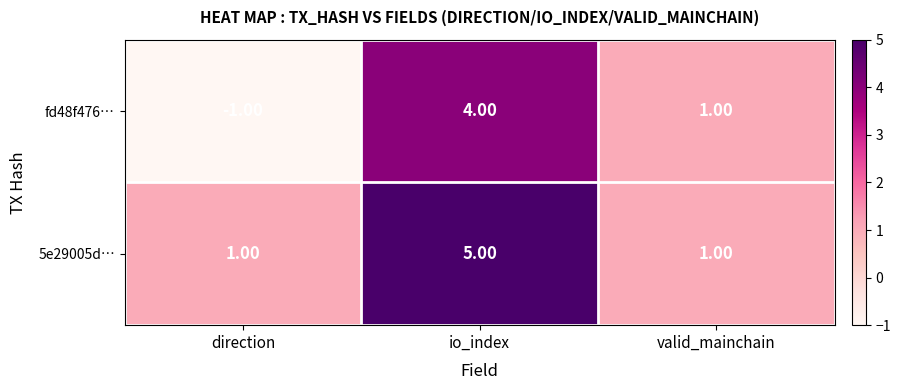

List the labels in order of fd48f476… value, smallest first.

direction, valid_mainchain, io_index